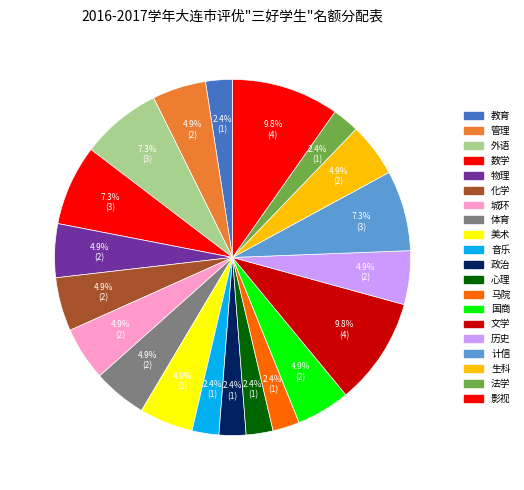

What portion of the pie excludes 美术?

95.1%